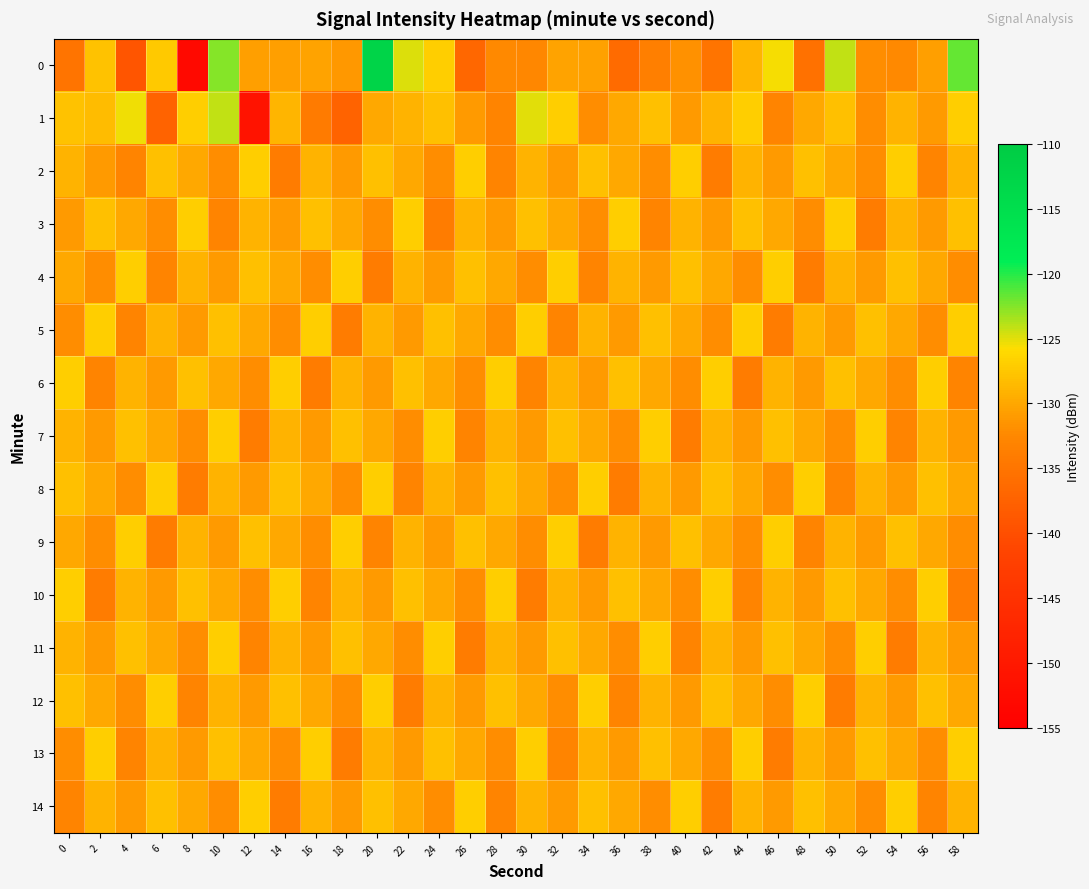

Reading left to right, list all the values displayed in this chart.

0: 0=-135.1	2=-127.9	4=-139.2	6=-127.3	8=-152.9	10=-122.6	12=-130.6	14=-130.6	16=-130.3	18=-131.2	20=-112.3	22=-124.9	24=-126.9	26=-136.9	28=-132.4	30=-132.6	32=-130.3	34=-130.5	36=-136.2	38=-133.6	40=-131.8	42=-135.0	44=-129.0	46=-125.6	48=-135.4	50=-124.2	52=-132.1	54=-132.5	56=-130.7	58=-121.7
1: 0=-127.8	2=-128.4	4=-125.4	6=-137.4	8=-126.9	10=-124.1	12=-151.0	14=-128.9	16=-134.2	18=-137.3	20=-130.0	22=-129.0	24=-128.0	26=-131.0	28=-133.0	30=-125.0	32=-127.0	34=-132.0	36=-130.0	38=-128.0	40=-131.0	42=-129.0	44=-127.0	46=-133.0	48=-130.0	50=-128.0	52=-132.0	54=-129.0	56=-131.0	58=-127.0
2: 0=-129.0	2=-131.0	4=-133.0	6=-128.0	8=-130.0	10=-132.0	12=-127.0	14=-134.0	16=-129.0	18=-131.0	20=-128.0	22=-130.0	24=-132.0	26=-127.0	28=-133.0	30=-129.0	32=-131.0	34=-128.0	36=-130.0	38=-132.0	40=-127.0	42=-134.0	44=-129.0	46=-131.0	48=-128.0	50=-130.0	52=-132.0	54=-127.0	56=-133.0	58=-129.0
3: 0=-131.0	2=-128.0	4=-130.0	6=-132.0	8=-127.0	10=-133.0	12=-129.0	14=-131.0	16=-128.0	18=-130.0	20=-132.0	22=-127.0	24=-134.0	26=-129.0	28=-131.0	30=-128.0	32=-130.0	34=-132.0	36=-127.0	38=-133.0	40=-129.0	42=-131.0	44=-128.0	46=-130.0	48=-132.0	50=-127.0	52=-134.0	54=-129.0	56=-131.0	58=-128.0
4: 0=-130.0	2=-132.0	4=-127.0	6=-133.0	8=-129.0	10=-131.0	12=-128.0	14=-130.0	16=-132.0	18=-127.0	20=-134.0	22=-129.0	24=-131.0	26=-128.0	28=-130.0	30=-132.0	32=-127.0	34=-133.0	36=-129.0	38=-131.0	40=-128.0	42=-130.0	44=-132.0	46=-127.0	48=-134.0	50=-129.0	52=-131.0	54=-128.0	56=-130.0	58=-132.0
5: 0=-132.0	2=-127.0	4=-133.0	6=-129.0	8=-131.0	10=-128.0	12=-130.0	14=-132.0	16=-127.0	18=-134.0	20=-129.0	22=-131.0	24=-128.0	26=-130.0	28=-132.0	30=-127.0	32=-133.0	34=-129.0	36=-131.0	38=-128.0	40=-130.0	42=-132.0	44=-127.0	46=-134.0	48=-129.0	50=-131.0	52=-128.0	54=-130.0	56=-132.0	58=-127.0
6: 0=-127.0	2=-133.0	4=-129.0	6=-131.0	8=-128.0	10=-130.0	12=-132.0	14=-127.0	16=-134.0	18=-129.0	20=-131.0	22=-128.0	24=-130.0	26=-132.0	28=-127.0	30=-133.0	32=-129.0	34=-131.0	36=-128.0	38=-130.0	40=-132.0	42=-127.0	44=-134.0	46=-129.0	48=-131.0	50=-128.0	52=-130.0	54=-132.0	56=-127.0	58=-133.0
7: 0=-129.0	2=-131.0	4=-128.0	6=-130.0	8=-132.0	10=-127.0	12=-134.0	14=-129.0	16=-131.0	18=-128.0	20=-130.0	22=-132.0	24=-127.0	26=-133.0	28=-129.0	30=-131.0	32=-128.0	34=-130.0	36=-132.0	38=-127.0	40=-134.0	42=-129.0	44=-131.0	46=-128.0	48=-130.0	50=-132.0	52=-127.0	54=-133.0	56=-129.0	58=-131.0
8: 0=-128.0	2=-130.0	4=-132.0	6=-127.0	8=-134.0	10=-129.0	12=-131.0	14=-128.0	16=-130.0	18=-132.0	20=-127.0	22=-133.0	24=-129.0	26=-131.0	28=-128.0	30=-130.0	32=-132.0	34=-127.0	36=-134.0	38=-129.0	40=-131.0	42=-128.0	44=-130.0	46=-132.0	48=-127.0	50=-133.0	52=-129.0	54=-131.0	56=-128.0	58=-130.0
9: 0=-130.0	2=-132.0	4=-127.0	6=-134.0	8=-129.0	10=-131.0	12=-128.0	14=-130.0	16=-132.0	18=-127.0	20=-133.0	22=-129.0	24=-131.0	26=-128.0	28=-130.0	30=-132.0	32=-127.0	34=-134.0	36=-129.0	38=-131.0	40=-128.0	42=-130.0	44=-132.0	46=-127.0	48=-133.0	50=-129.0	52=-131.0	54=-128.0	56=-130.0	58=-132.0
10: 0=-127.0	2=-134.0	4=-129.0	6=-131.0	8=-128.0	10=-130.0	12=-132.0	14=-127.0	16=-133.0	18=-129.0	20=-131.0	22=-128.0	24=-130.0	26=-132.0	28=-127.0	30=-134.0	32=-129.0	34=-131.0	36=-128.0	38=-130.0	40=-132.0	42=-127.0	44=-133.0	46=-129.0	48=-131.0	50=-128.0	52=-130.0	54=-132.0	56=-127.0	58=-134.0
11: 0=-129.0	2=-131.0	4=-128.0	6=-130.0	8=-132.0	10=-127.0	12=-133.0	14=-129.0	16=-131.0	18=-128.0	20=-130.0	22=-132.0	24=-127.0	26=-134.0	28=-129.0	30=-131.0	32=-128.0	34=-130.0	36=-132.0	38=-127.0	40=-133.0	42=-129.0	44=-131.0	46=-128.0	48=-130.0	50=-132.0	52=-127.0	54=-134.0	56=-129.0	58=-131.0
12: 0=-128.0	2=-130.0	4=-132.0	6=-127.0	8=-133.0	10=-129.0	12=-131.0	14=-128.0	16=-130.0	18=-132.0	20=-127.0	22=-134.0	24=-129.0	26=-131.0	28=-128.0	30=-130.0	32=-132.0	34=-127.0	36=-133.0	38=-129.0	40=-131.0	42=-128.0	44=-130.0	46=-132.0	48=-127.0	50=-134.0	52=-129.0	54=-131.0	56=-128.0	58=-130.0
13: 0=-132.0	2=-127.0	4=-133.0	6=-129.0	8=-131.0	10=-128.0	12=-130.0	14=-132.0	16=-127.0	18=-134.0	20=-129.0	22=-131.0	24=-128.0	26=-130.0	28=-132.0	30=-127.0	32=-133.0	34=-129.0	36=-131.0	38=-128.0	40=-130.0	42=-132.0	44=-127.0	46=-134.0	48=-129.0	50=-131.0	52=-128.0	54=-130.0	56=-132.0	58=-127.0
14: 0=-133.0	2=-129.0	4=-131.0	6=-128.0	8=-130.0	10=-132.0	12=-127.0	14=-134.0	16=-129.0	18=-131.0	20=-128.0	22=-130.0	24=-132.0	26=-127.0	28=-133.0	30=-129.0	32=-131.0	34=-128.0	36=-130.0	38=-132.0	40=-127.0	42=-134.0	44=-129.0	46=-131.0	48=-128.0	50=-130.0	52=-132.0	54=-127.0	56=-133.0	58=-129.0